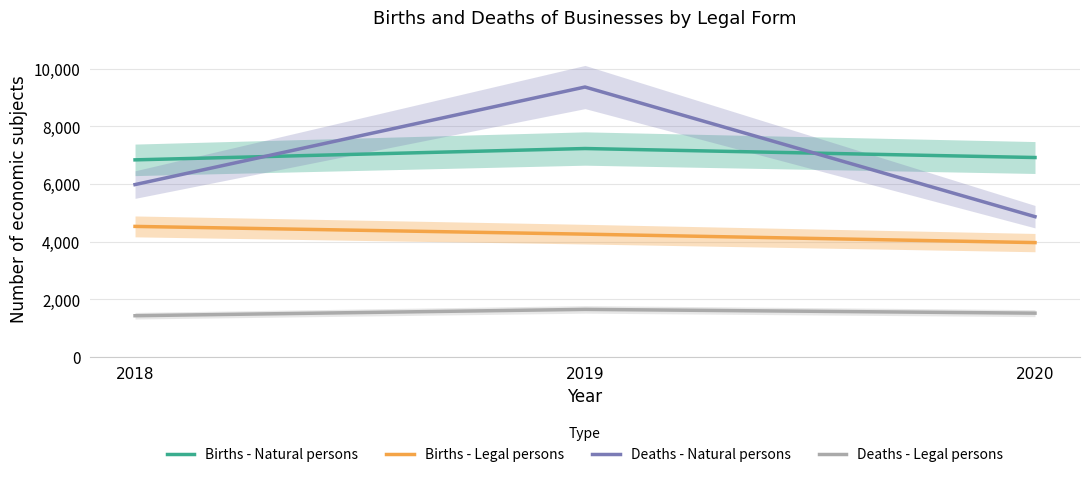

Reading left to right, transcribe all the data shown in this chart.

Births - Natural persons: 2018=6838	2019=7231	2020=6919
Births - Legal persons: 2018=4529	2019=4260	2020=3967
Deaths - Natural persons: 2018=5980	2019=9365	2020=4867
Deaths - Legal persons: 2018=1430	2019=1650	2020=1519